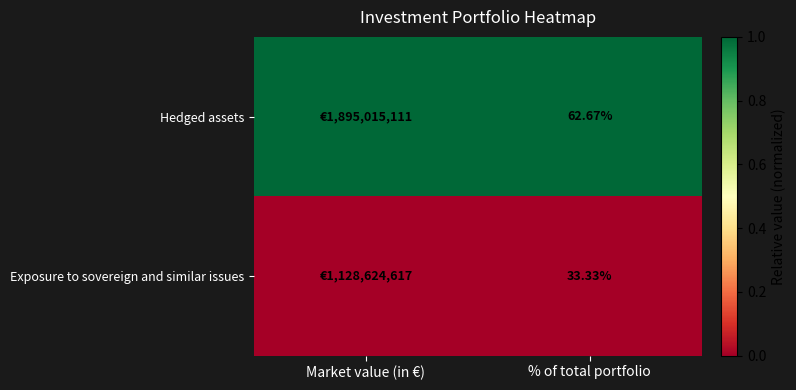

At which label is Hedged assets closest to 1?

Market value (in €)